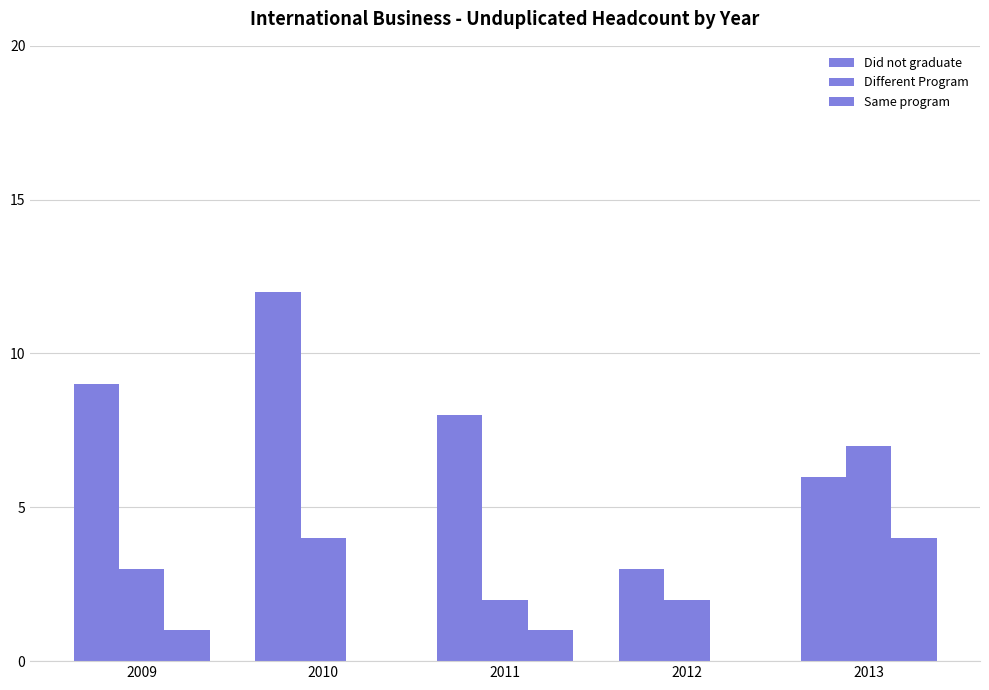

Count the number of data series in this chart.

3